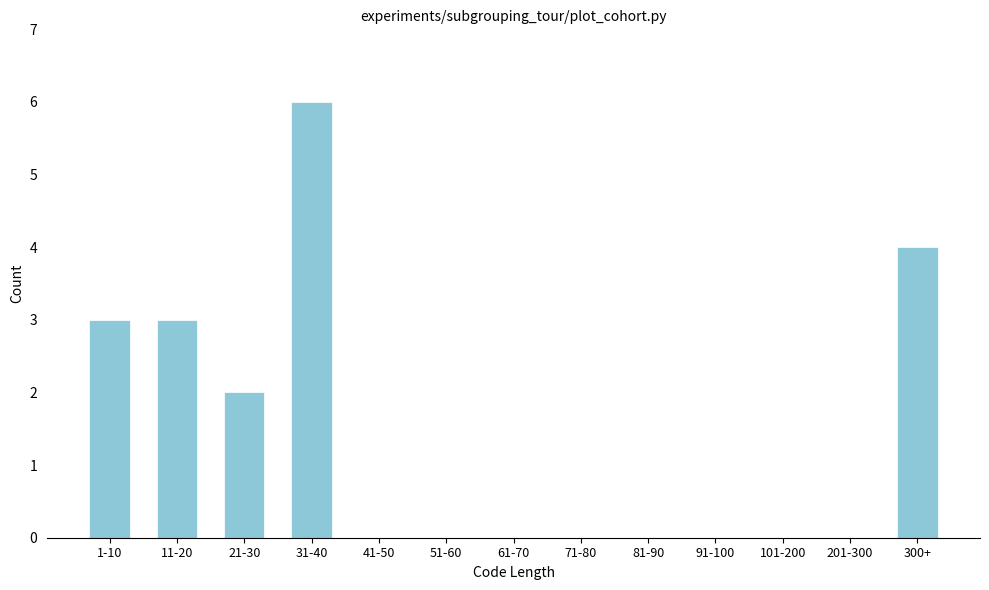

Reading left to right, extract all data points from this chart.

1-10=3	11-20=3	21-30=2	31-40=6	41-50=0	51-60=0	61-70=0	71-80=0	81-90=0	91-100=0	101-200=0	201-300=0	300+=4